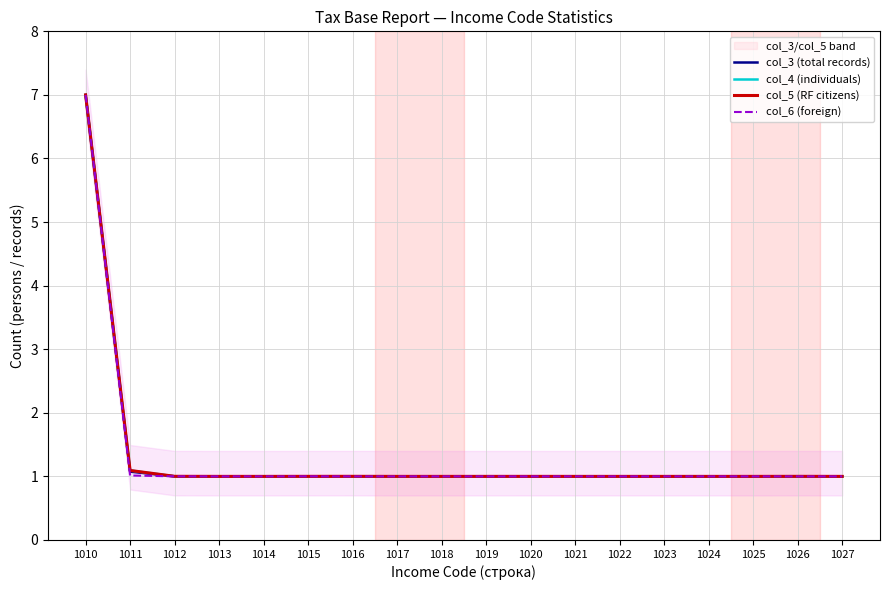

True or false: col_6 (foreign) has a value of 0.3 at 1021.

False